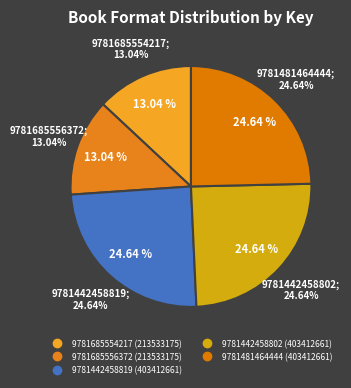

Is 9781481464444 the majority of the pie?

No